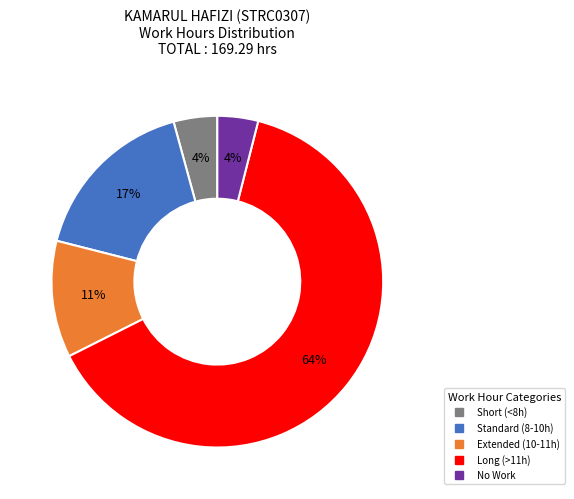

To the nearest percent, what is the difference between the largest and smallest slice percentages?

60%